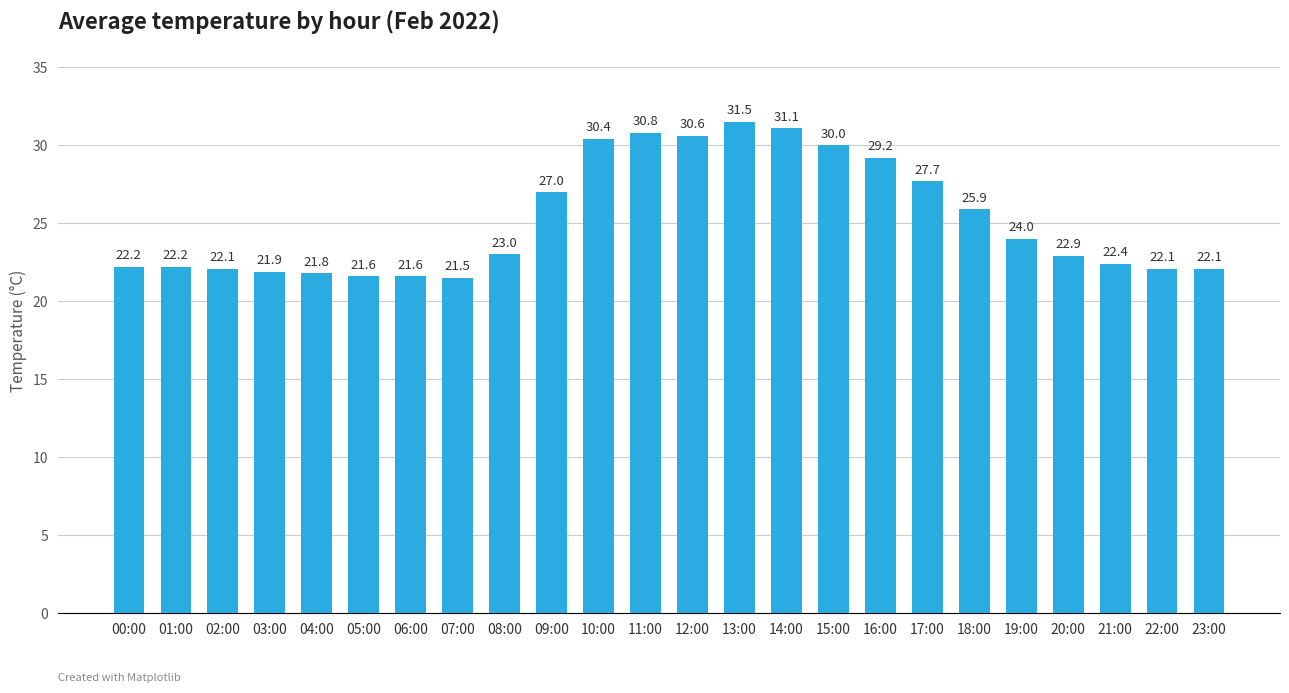

Which category has the highest value across all series?

13:00